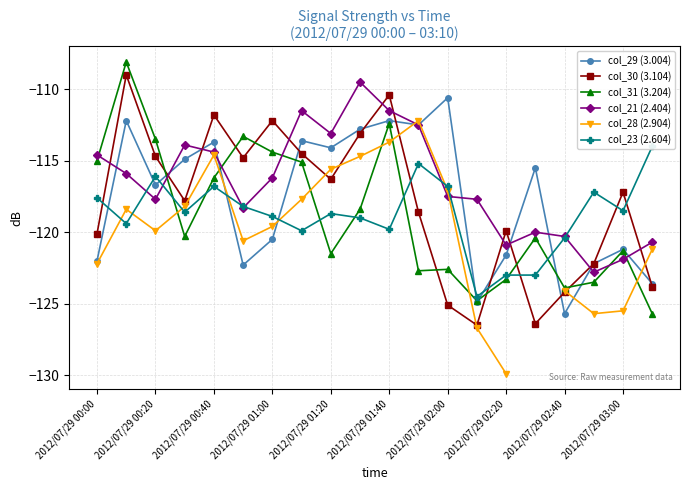

Which category has the lowest value in the col_21 (2.404) series?

17